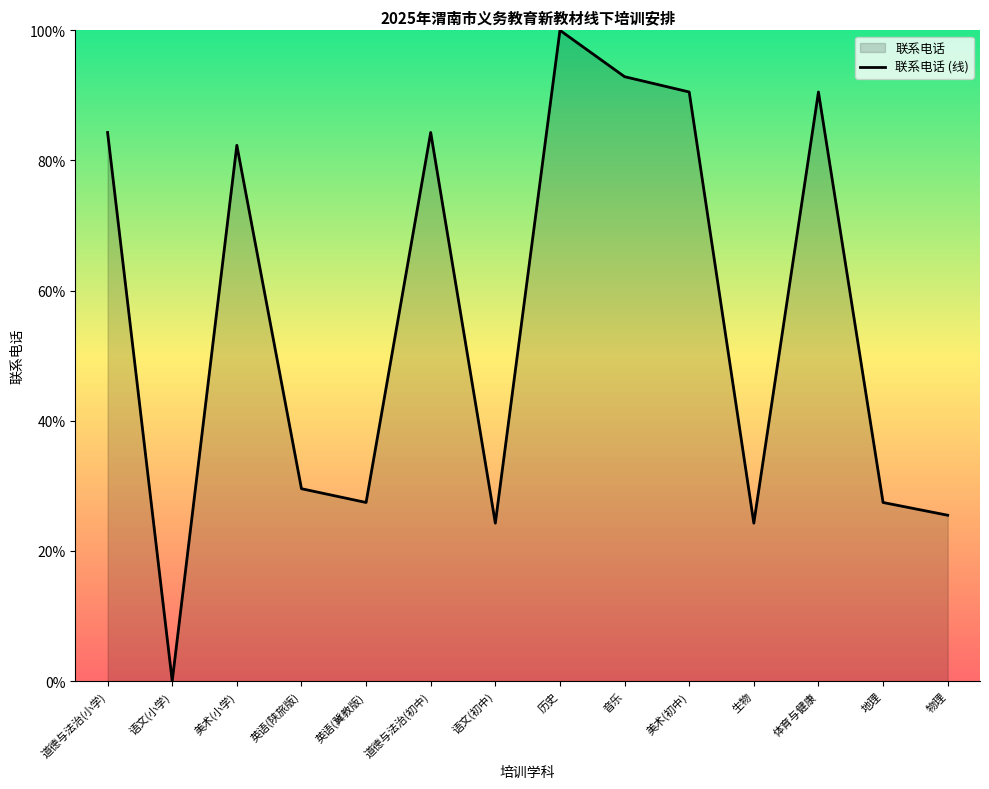

What is the value of the 14th point from the left?

25.5